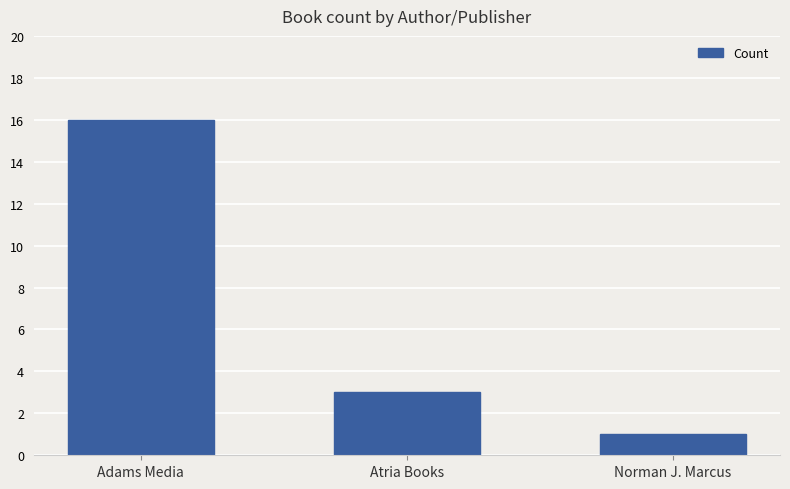

Are the bars grouped side by side (vs. stacked)?

No